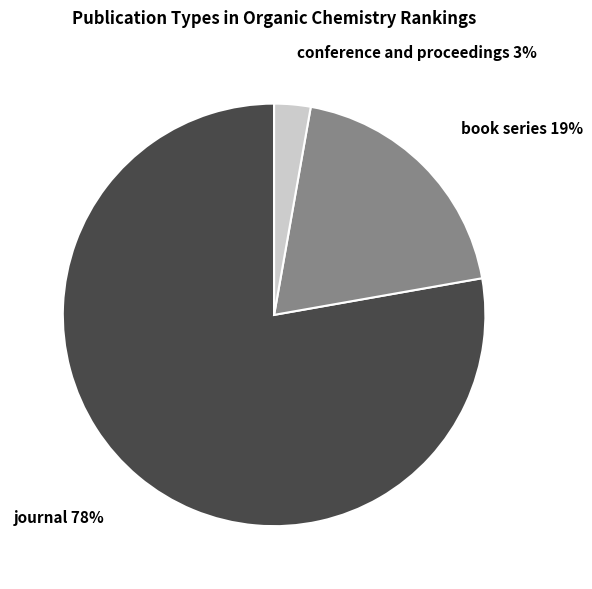

To the nearest percent, what is the difference between the largest and smallest slice percentages?

75%